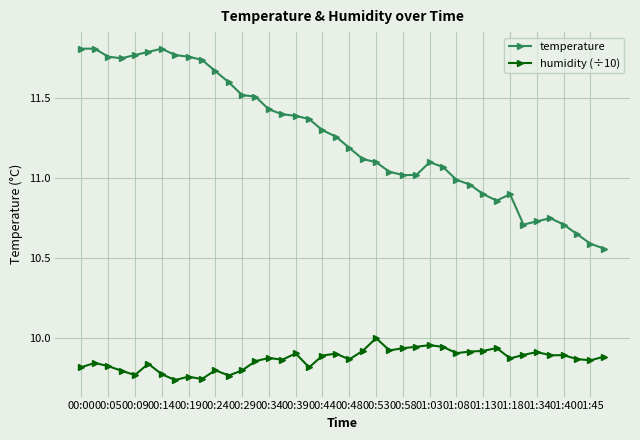

How many lines are shown in the chart?

2